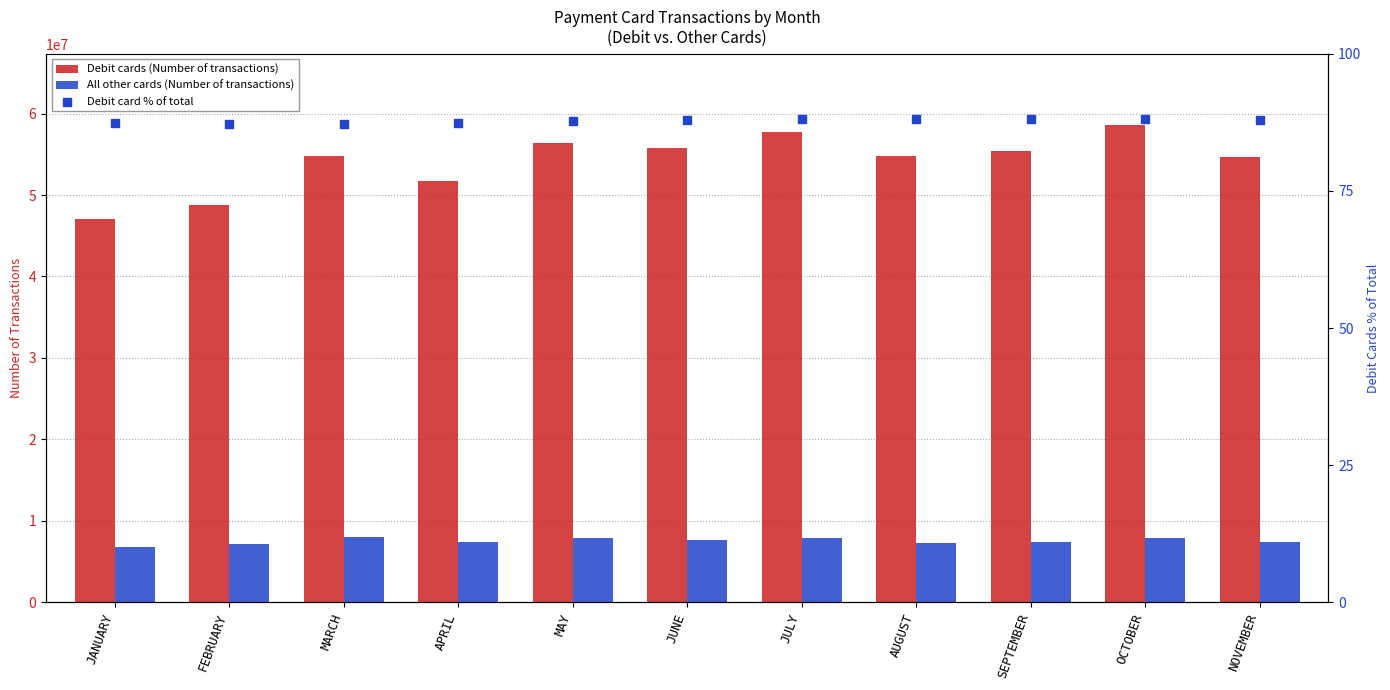

Which series has the largest Y range (max minus min)?

Debit cards (Number of transactions)